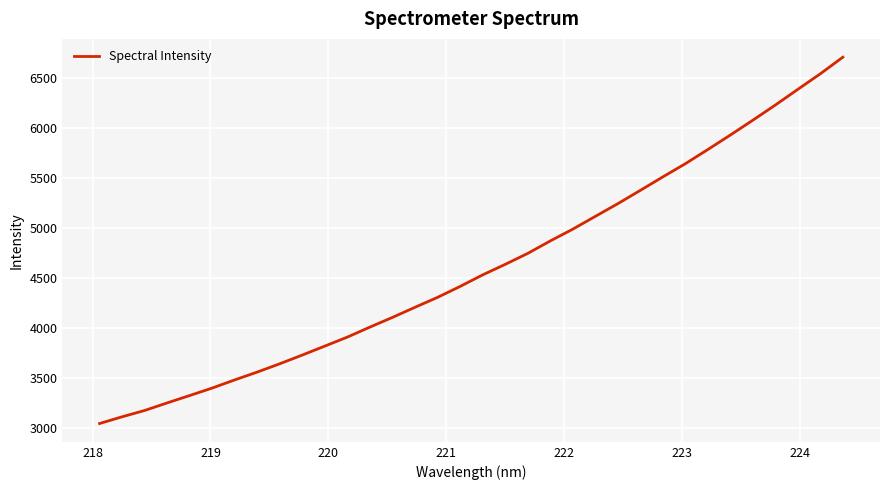

What is the greatest value displayed?

6709.0